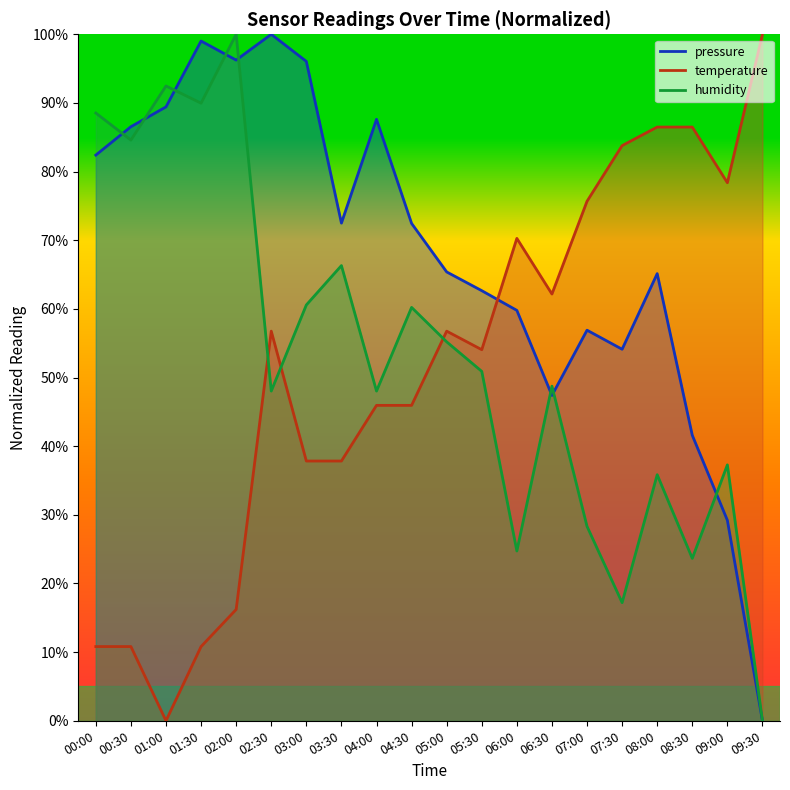

What are all the series names shown in the legend?

pressure, temperature, humidity